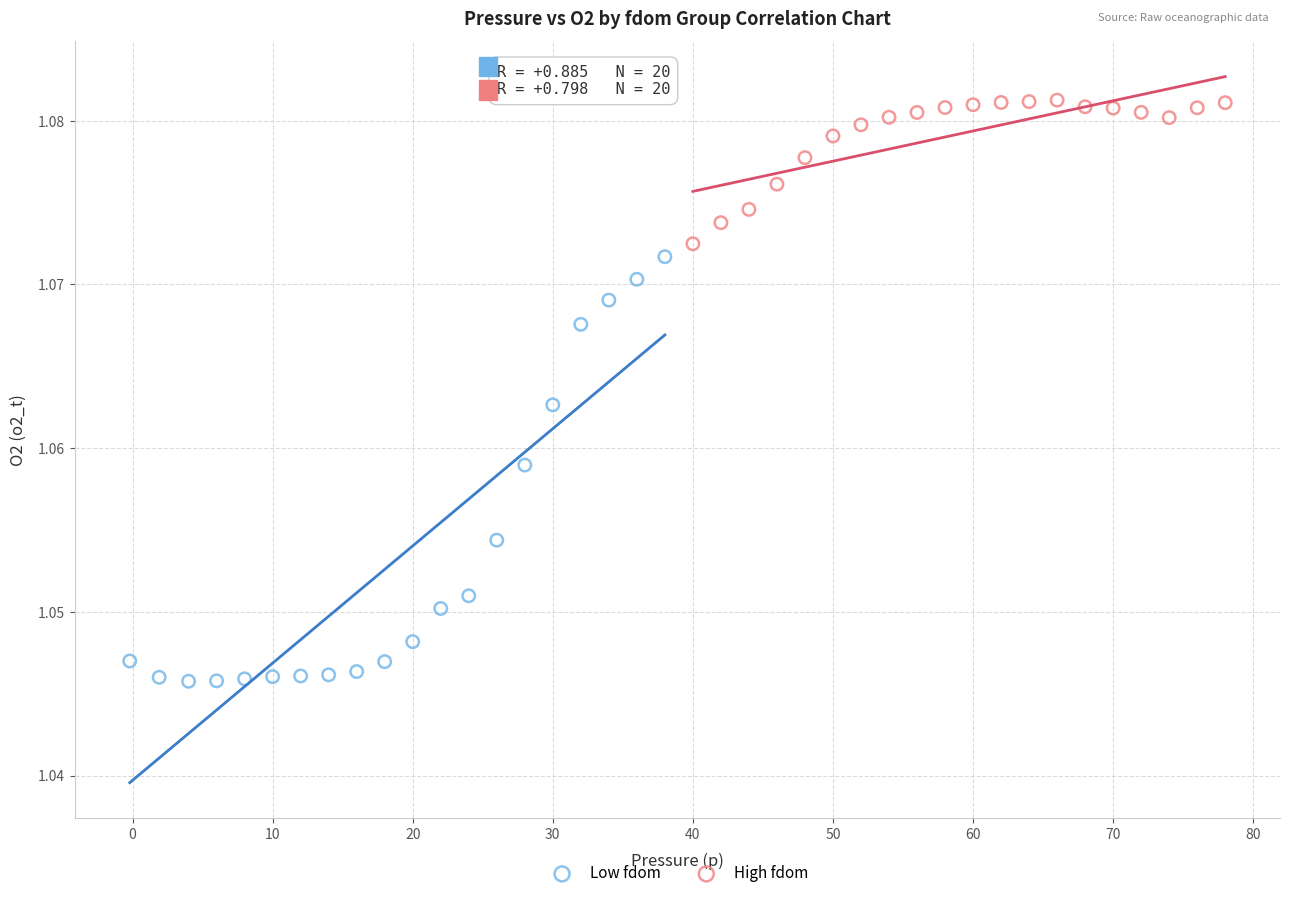

Which series reaches the minimum Y coordinate?

Low fdom